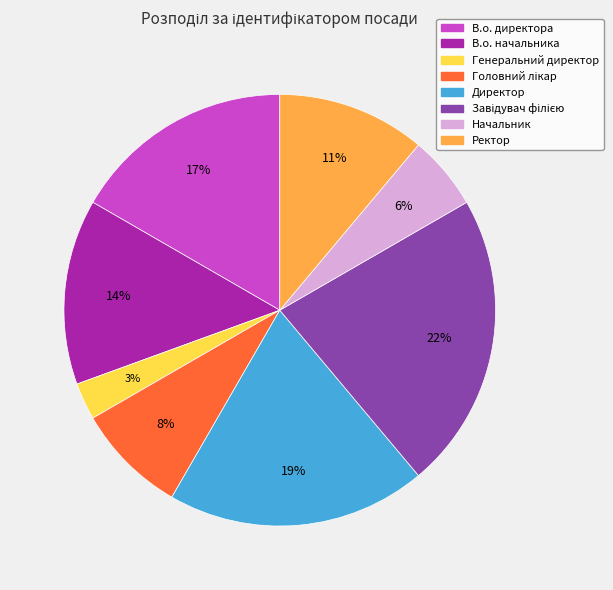

What percentage is the Начальник slice, to the nearest percent?

6%